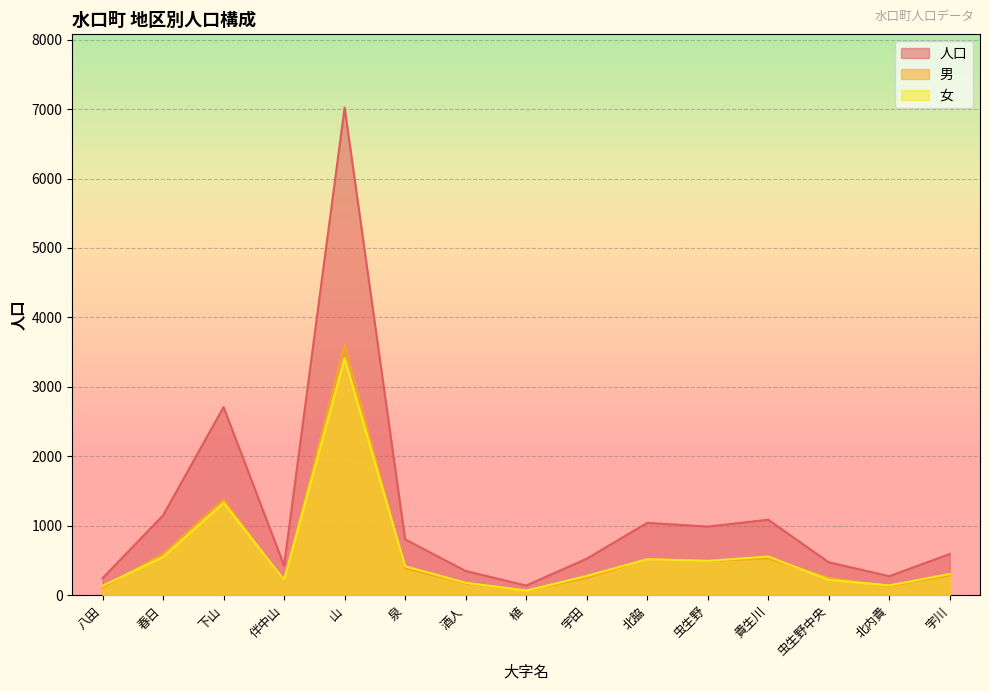

True or false: 人口 and 男 cross at least once.

False